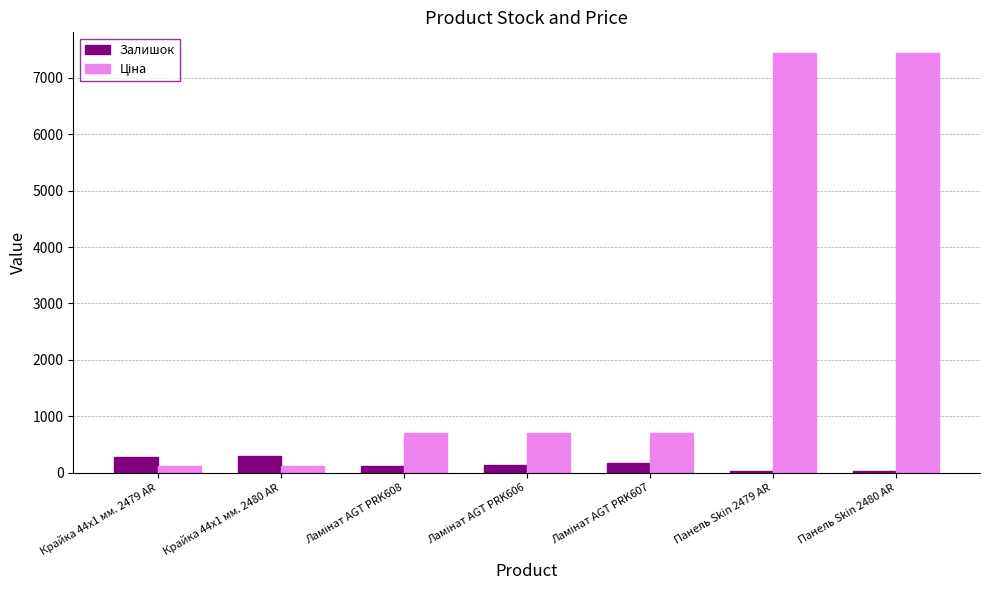

What is the maximum value for Залишок?

300.0